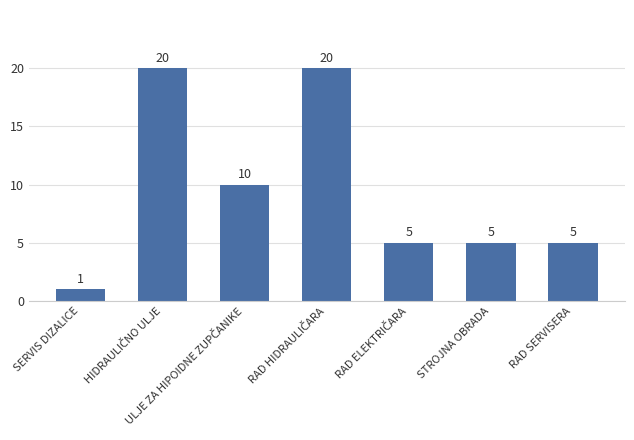

What position from the left is STROJNA OBRADA?

6